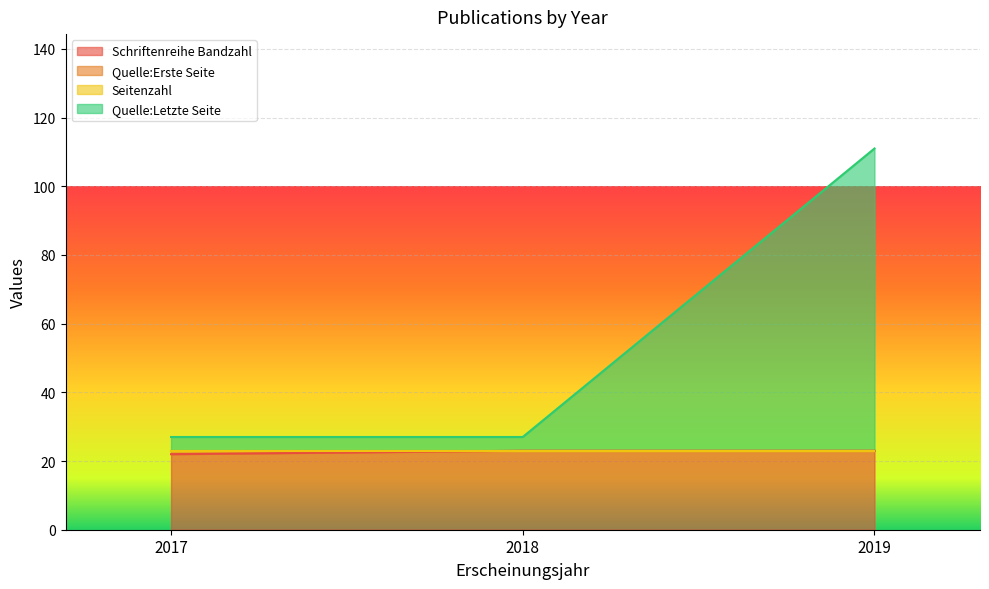

Count the number of categories in the chart.

3